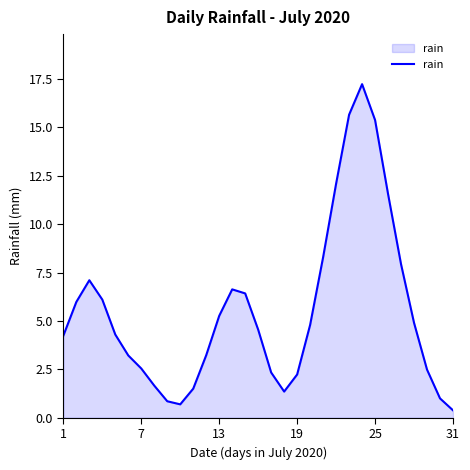

What is the smallest value displayed?

0.4